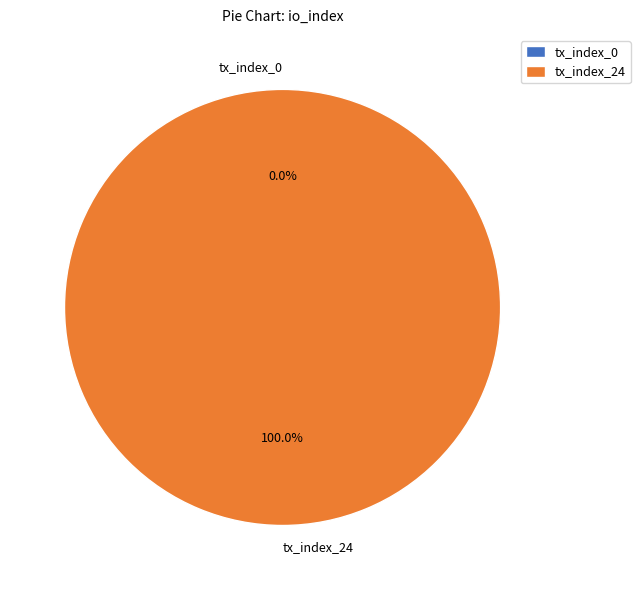

How many slices are in this pie chart?

2